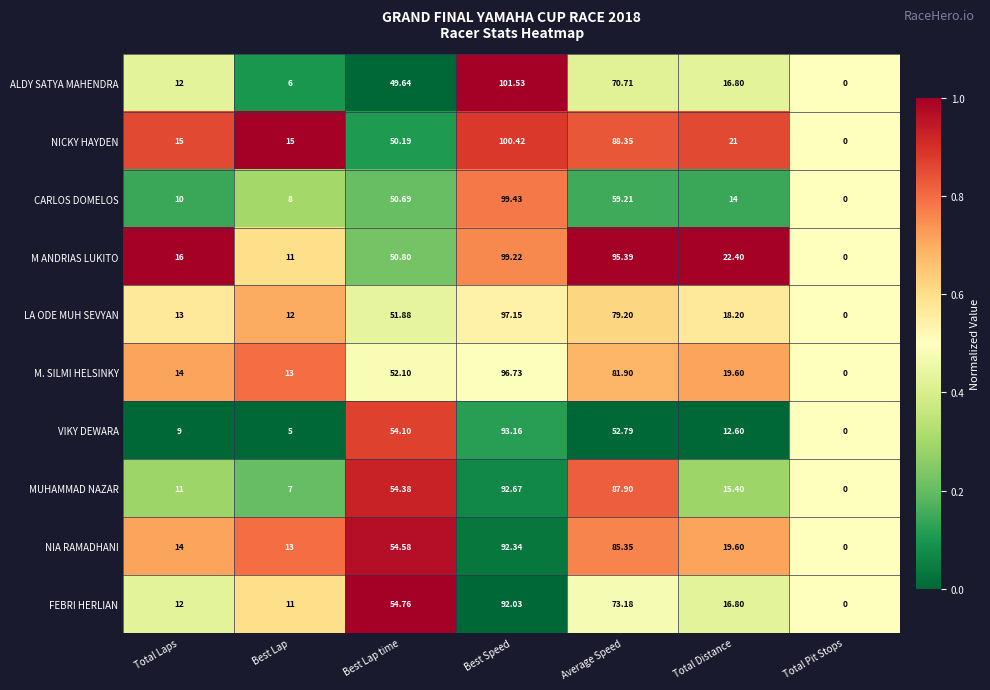

At which category is the sum across all series the highest?

Best Speed